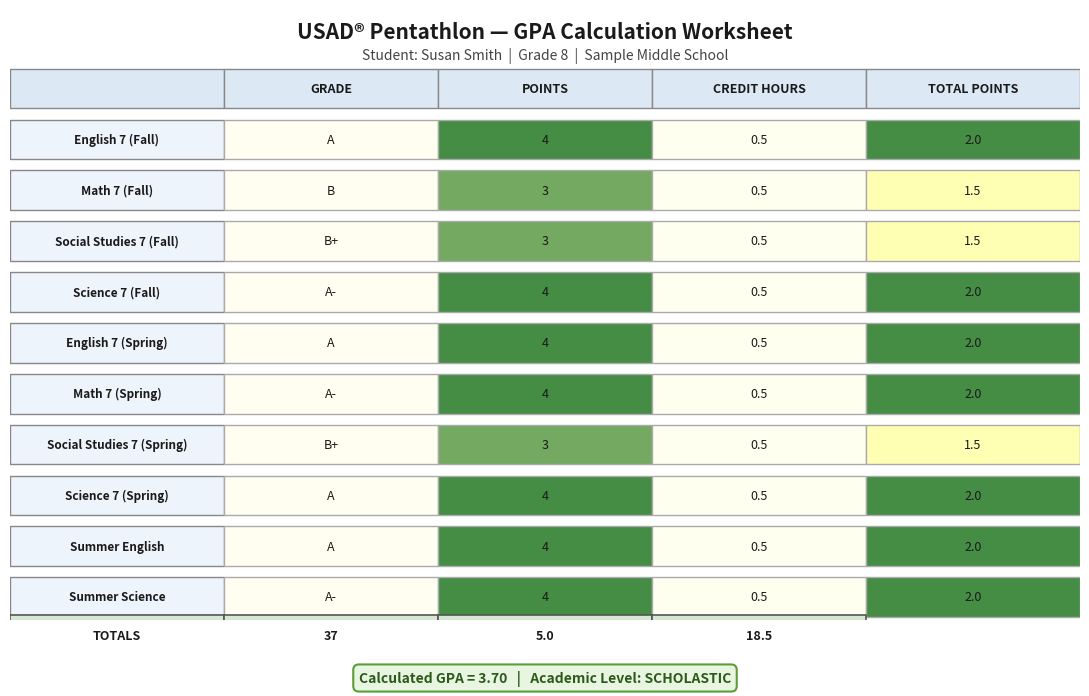

Count the Math 7 (Fall) values in the range 0 to 3.

3